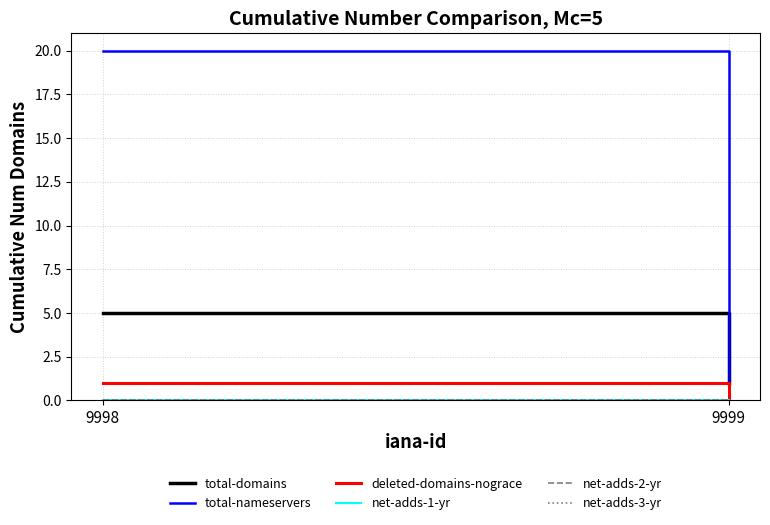

Reading left to right, transcribe all the data shown in this chart.

total-domains: 9998=5	9999=1
total-nameservers: 9998=20	9999=0
deleted-domains-nograce: 9998=1	9999=0
net-adds-1-yr: 9998=0	9999=0
net-adds-2-yr: 9998=0	9999=0
net-adds-3-yr: 9998=0	9999=0